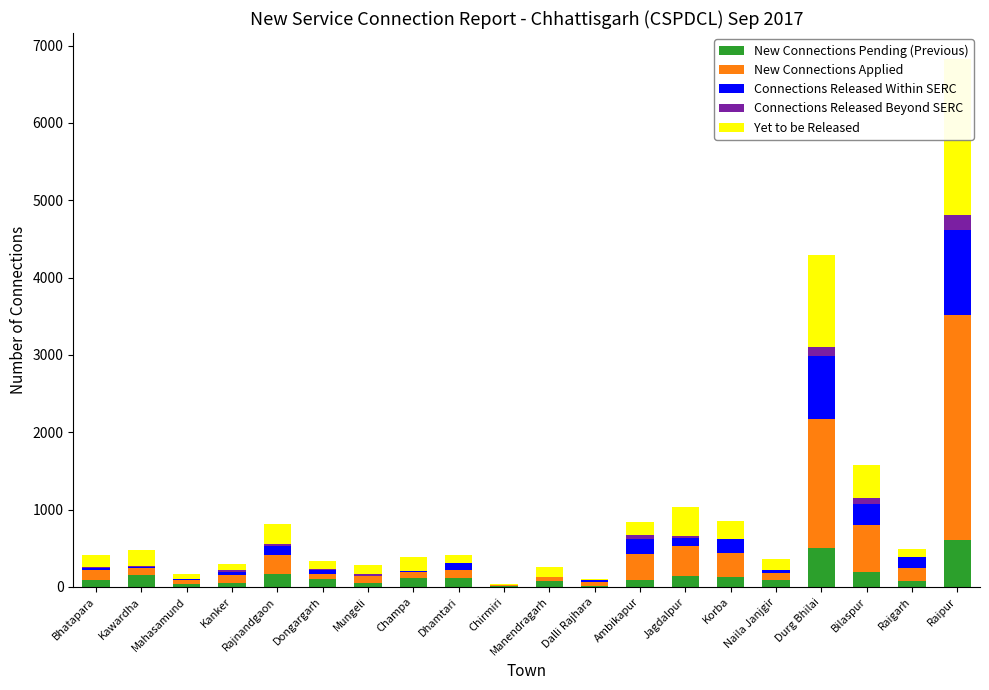

Reading left to right, extract all data points from this chart.

New Connections Pending (Previous): 95	157	32	47	168	108	52	118	109	9	74	7	88	144	129	89	504	199	73	613
New Connections Applied: 118	83	55	105	243	60	93	76	106	11	55	51	336	379	308	92	1665	605	173	2901
Connections Released Within SERC: 34	19	12	36	120	49	2	15	88	0	3	32	190	114	179	39	820	274	144	1108
Connections Released Beyond SERC: 13	8	4	31	20	12	23	0	2	0	2	0	56	26	9	0	109	76	0	184
Yet to be Released: 159	211	61	81	269	106	115	172	113	17	122	15	168	364	230	135	1190	427	96	2016